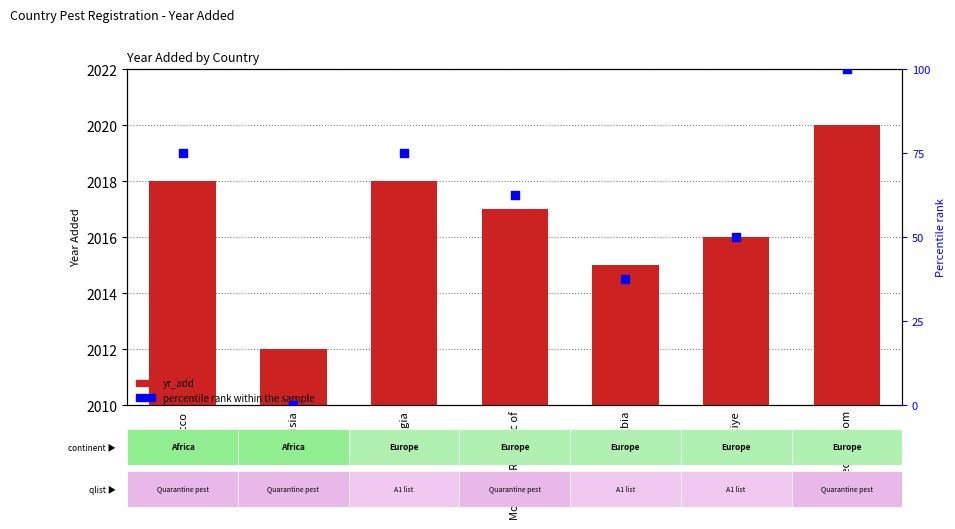

Which series reaches the maximum Y coordinate?

yr_add